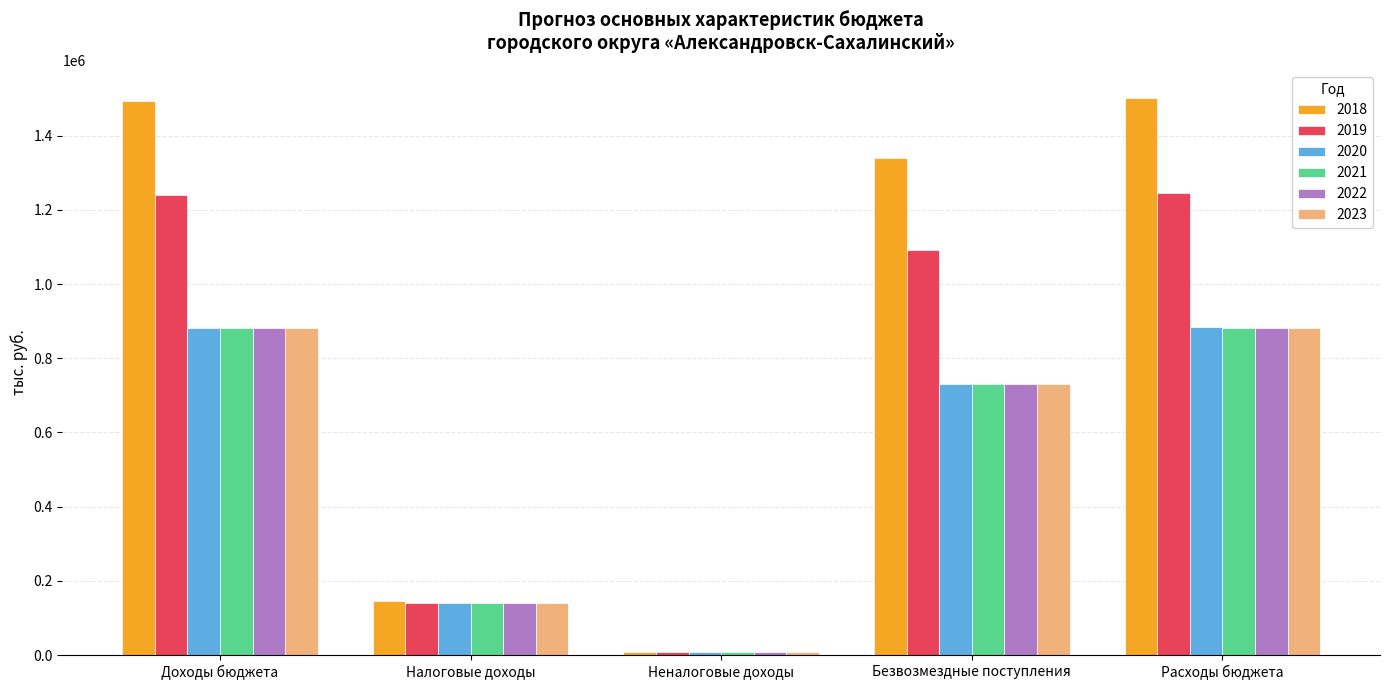

The 2021 series shows 880340.1 at Доходы бюджета. True or false?

True